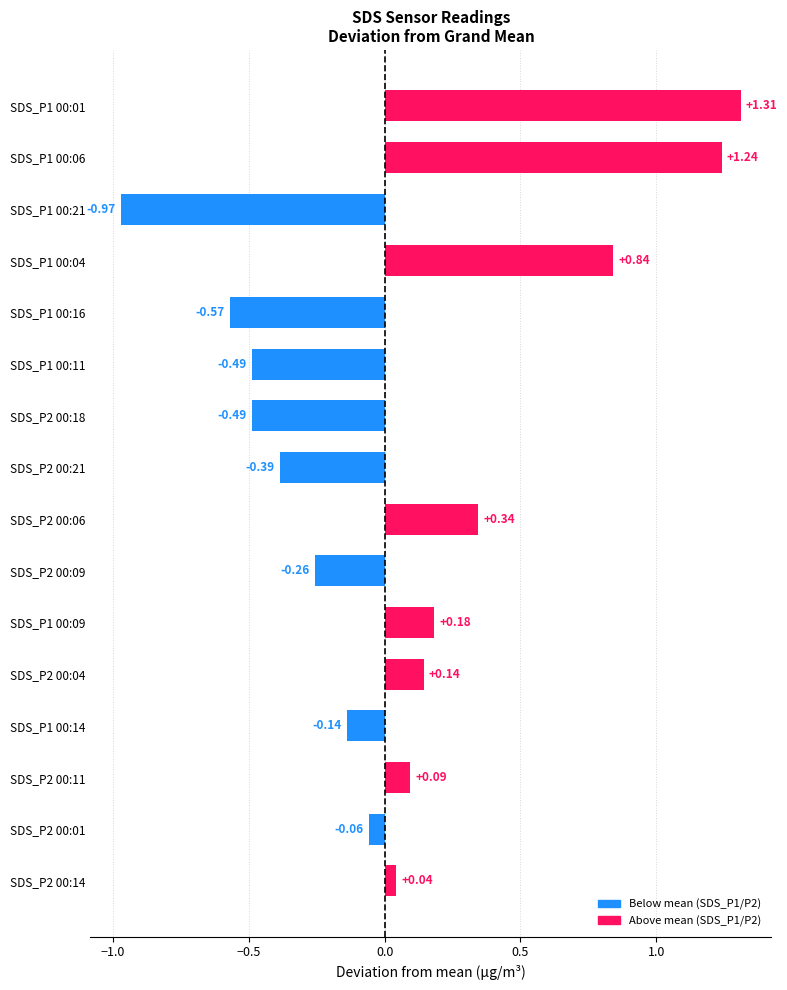

Are the bars horizontal?

Yes